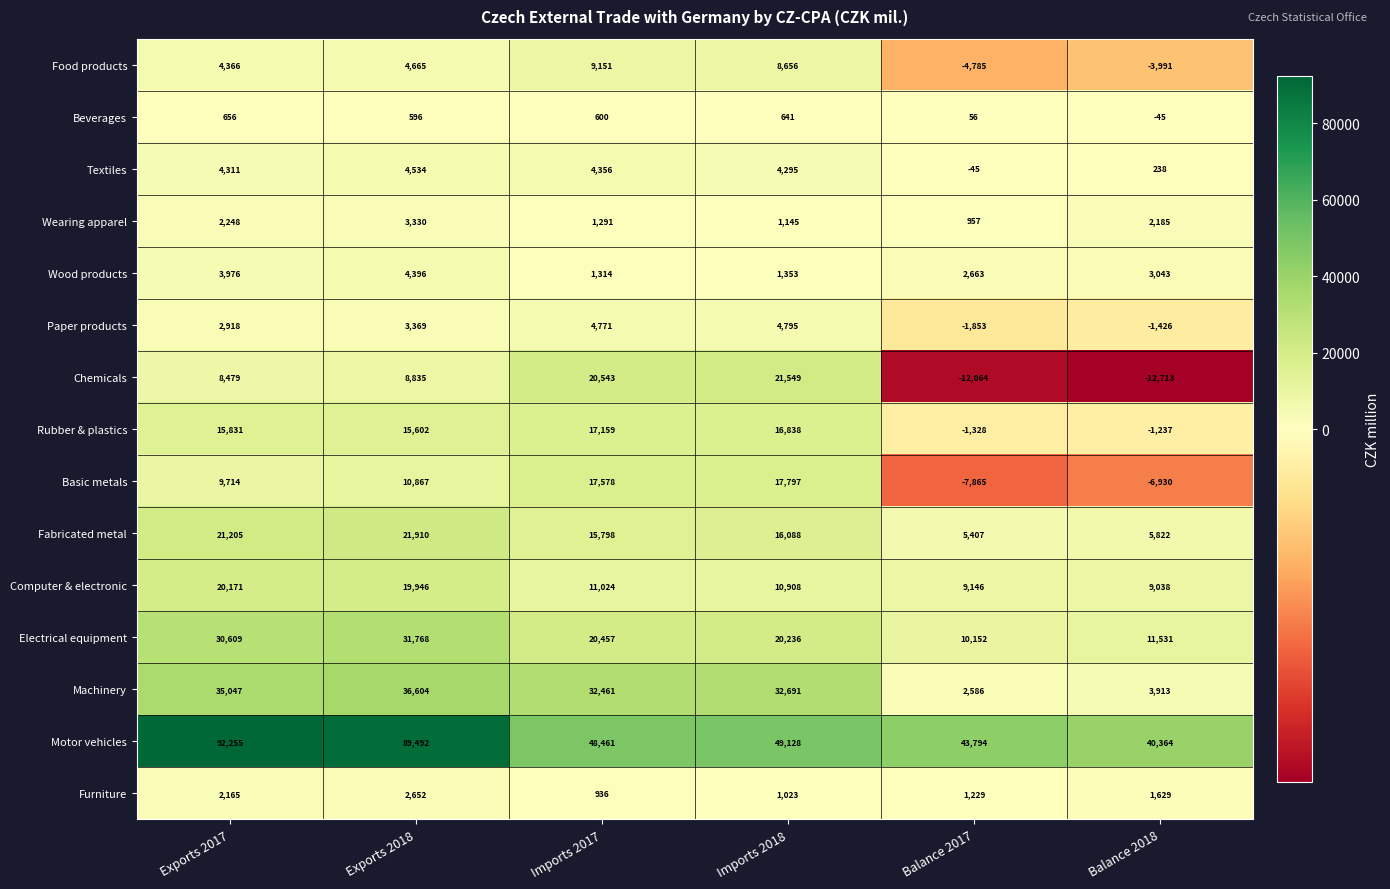

What is the difference between the Chemicals values at Imports 2018 and Exports 2018?

12714